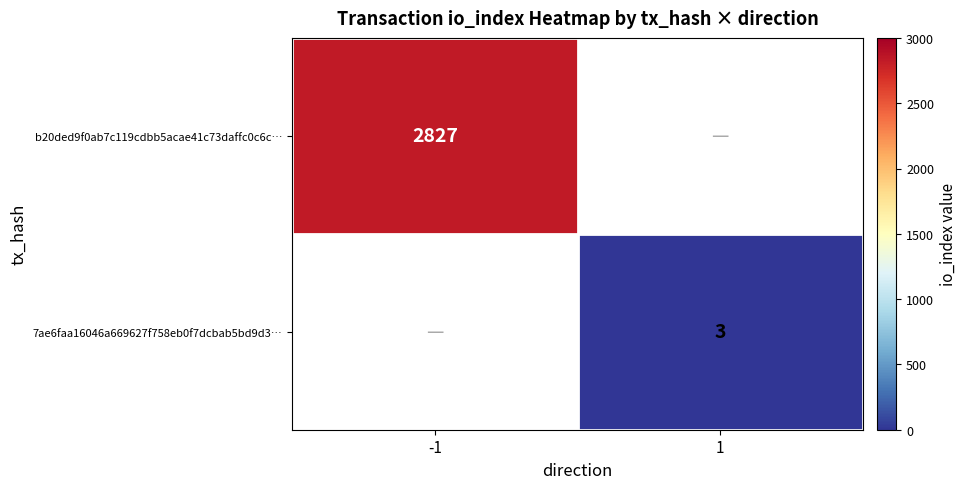

The value of b20ded9f0ab7c119cdbb5acae41c73daffc0c6c… at -1 is 1723. True or false?

False